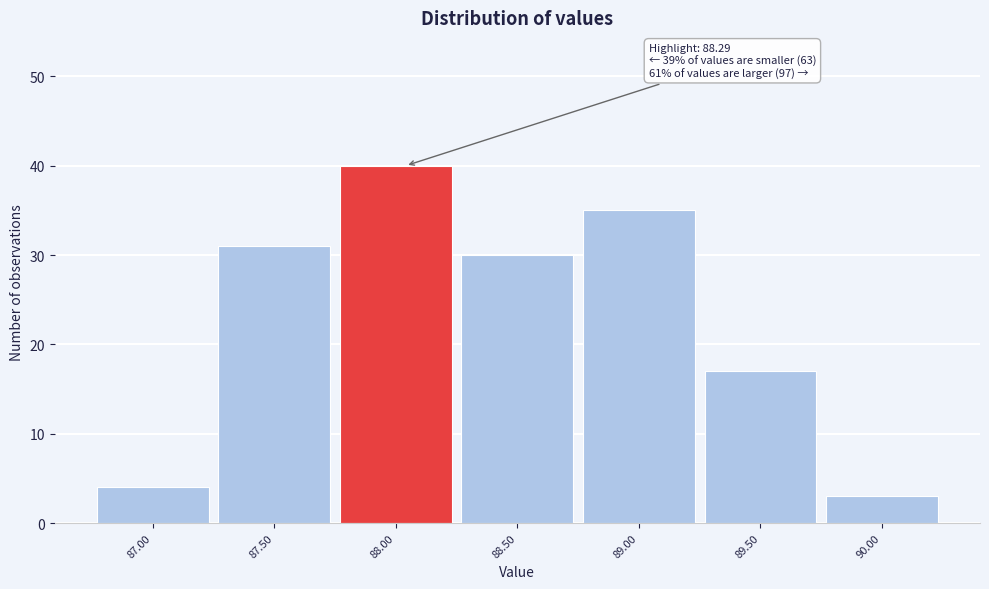

Reading left to right, list all the values displayed in this chart.

87.00=4	87.50=31	88.00=40	88.50=30	89.00=35	89.50=17	90.00=3